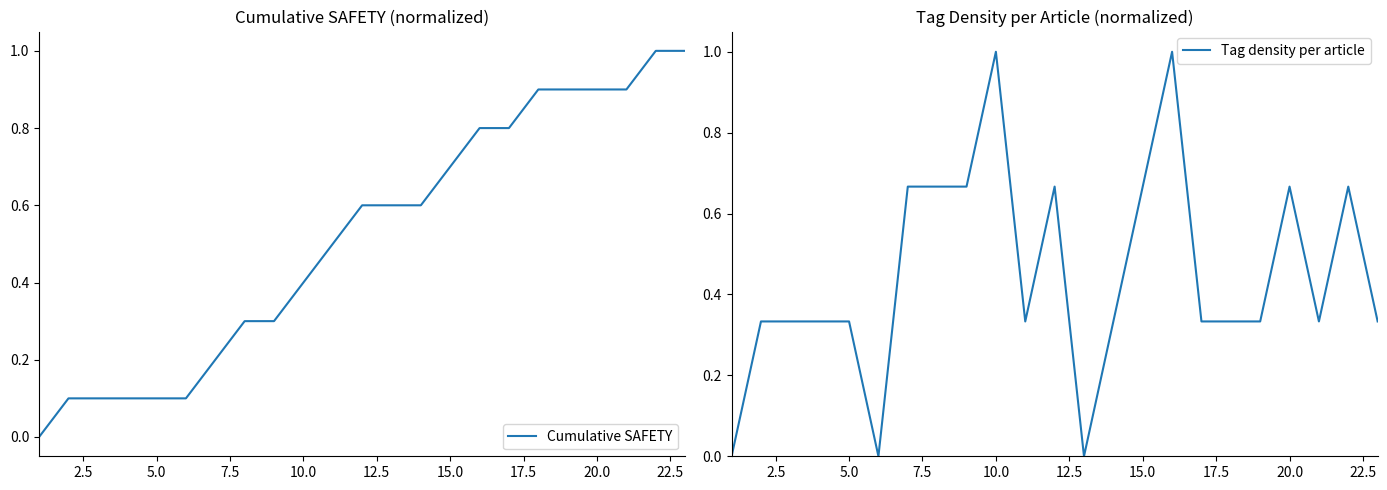

How many categories are shown in the chart?

23